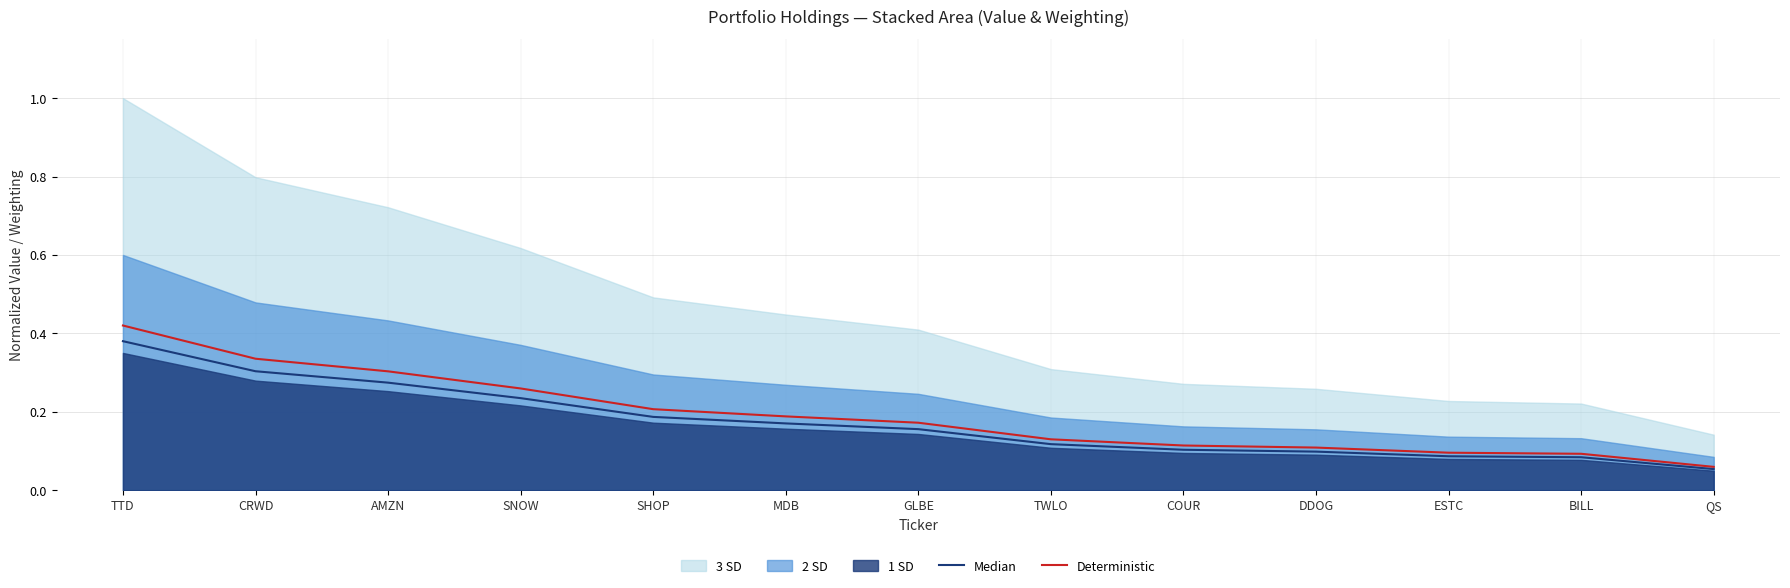

What is the minimum value shown in the chart?

0.1